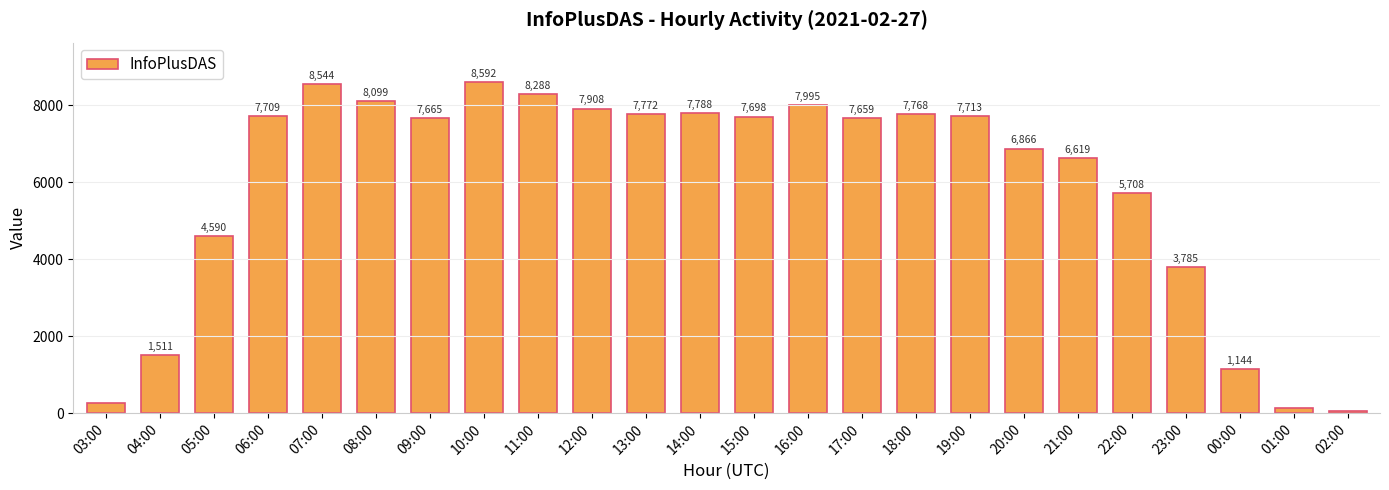

What position from the left is 14:00?

12